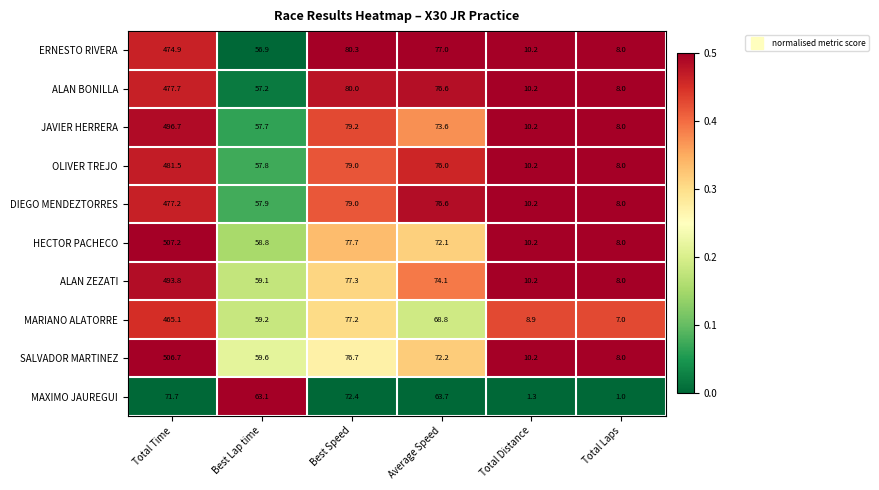

List the series in order of their peak value, lowest first.

MAXIMO JAUREGUI, MARIANO ALATORRE, ERNESTO RIVERA, DIEGO MENDEZTORRES, ALAN BONILLA, OLIVER TREJO, ALAN ZEZATI, JAVIER HERRERA, SALVADOR MARTINEZ, HECTOR PACHECO